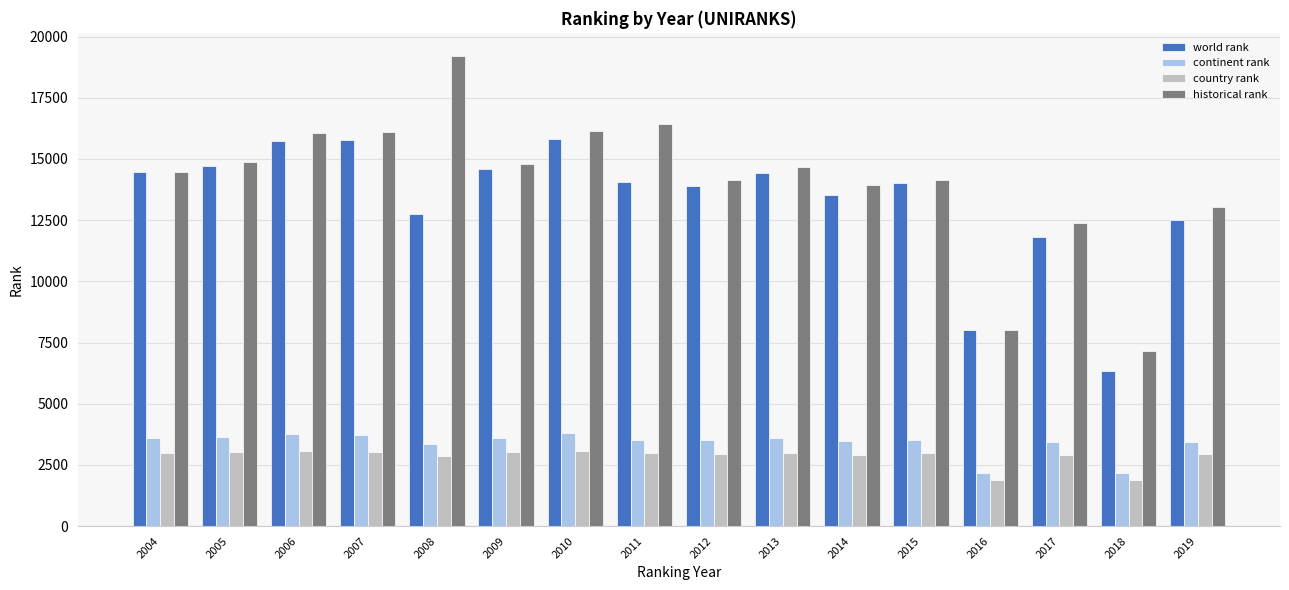

What is the difference between the maximum and minimum values in the country rank series?

1183